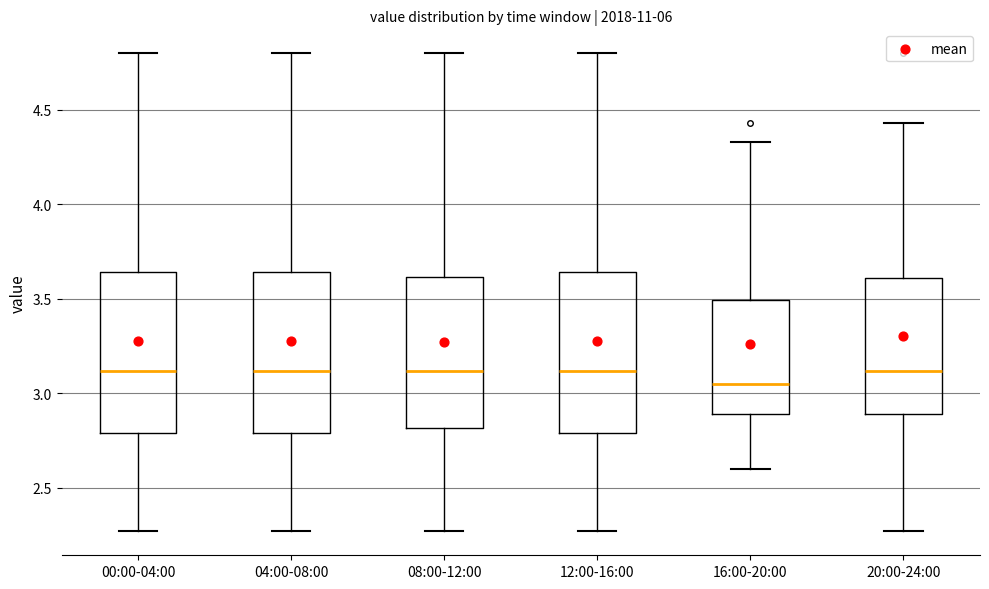

Reading left to right, read every box against the y-axis: the position of its median line, the range the box covers, and the ends of its whiskers. The values are not printed on the chart, so give them approximately, as read against the axis.

00:00-04:00: median 3.10, box 2.80 to 3.65, whiskers 2.25 to 4.80
04:00-08:00: median 3.10, box 2.80 to 3.65, whiskers 2.25 to 4.80
08:00-12:00: median 3.10, box 2.80 to 3.60, whiskers 2.25 to 4.80
12:00-16:00: median 3.10, box 2.80 to 3.65, whiskers 2.25 to 4.80
16:00-20:00: median 3.05, box 2.90 to 3.50, whiskers 2.60 to 4.35
20:00-24:00: median 3.10, box 2.90 to 3.60, whiskers 2.25 to 4.45